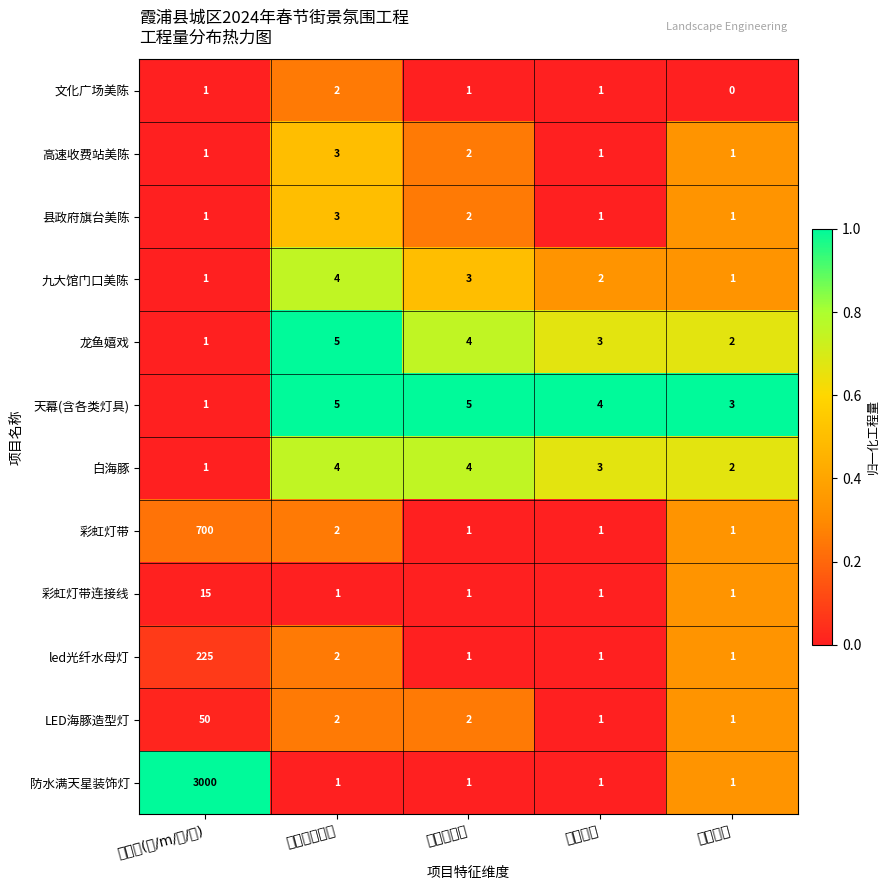

At how many categories does at least one series exceed 0?

5